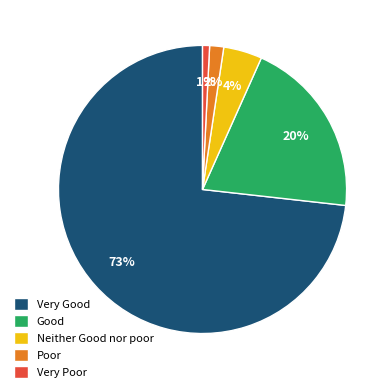

Is Very Poor the majority of the pie?

No